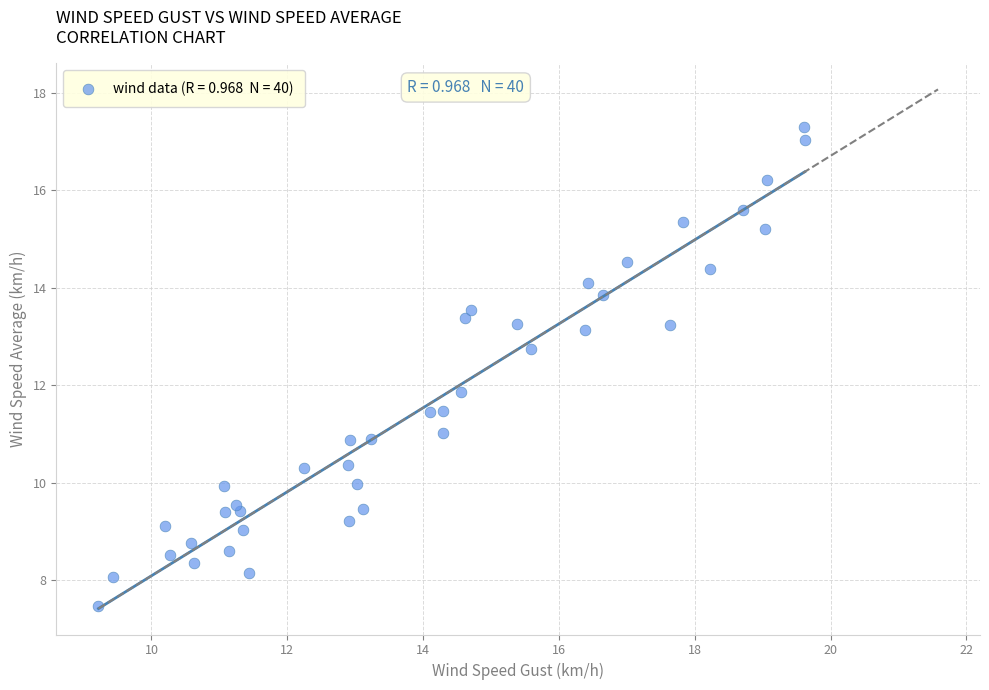

What is the range of Y values (max minus min)?

9.8